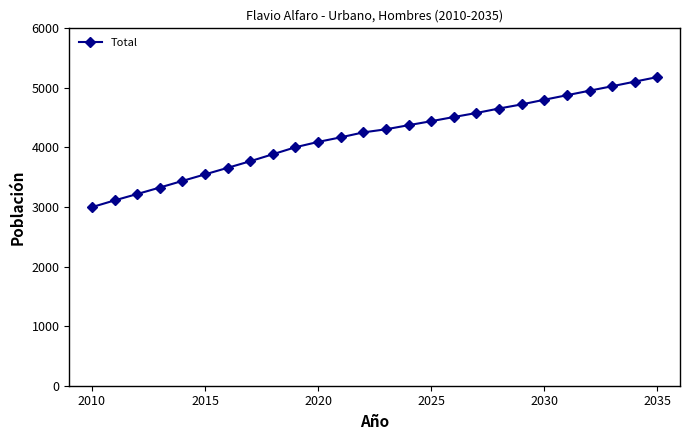

Reading left to right, list all the values displayed in this chart.

2998	3111	3218	3327	3438	3548	3658	3769	3886	4004	4093	4170	4253	4305	4374	4441	4511	4579	4654	4723	4801	4877	4953	5028	5105	5182